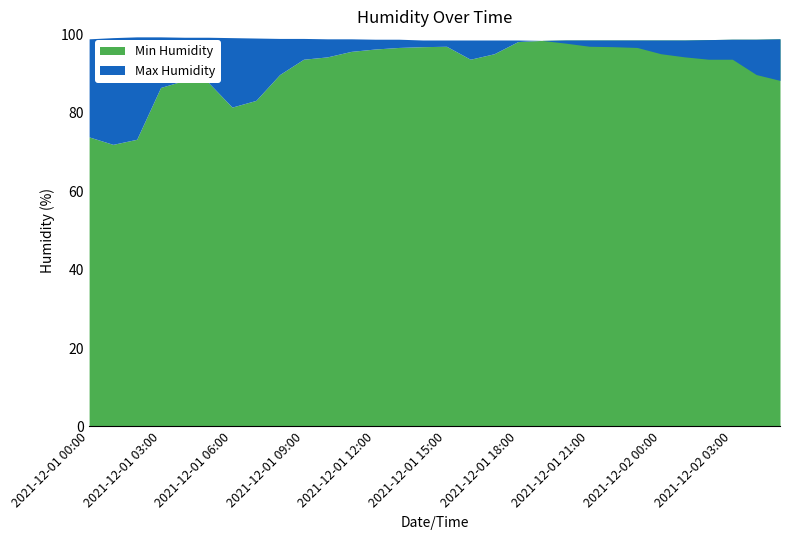

True or false: Min Humidity and Max Humidity cross at least once.

False